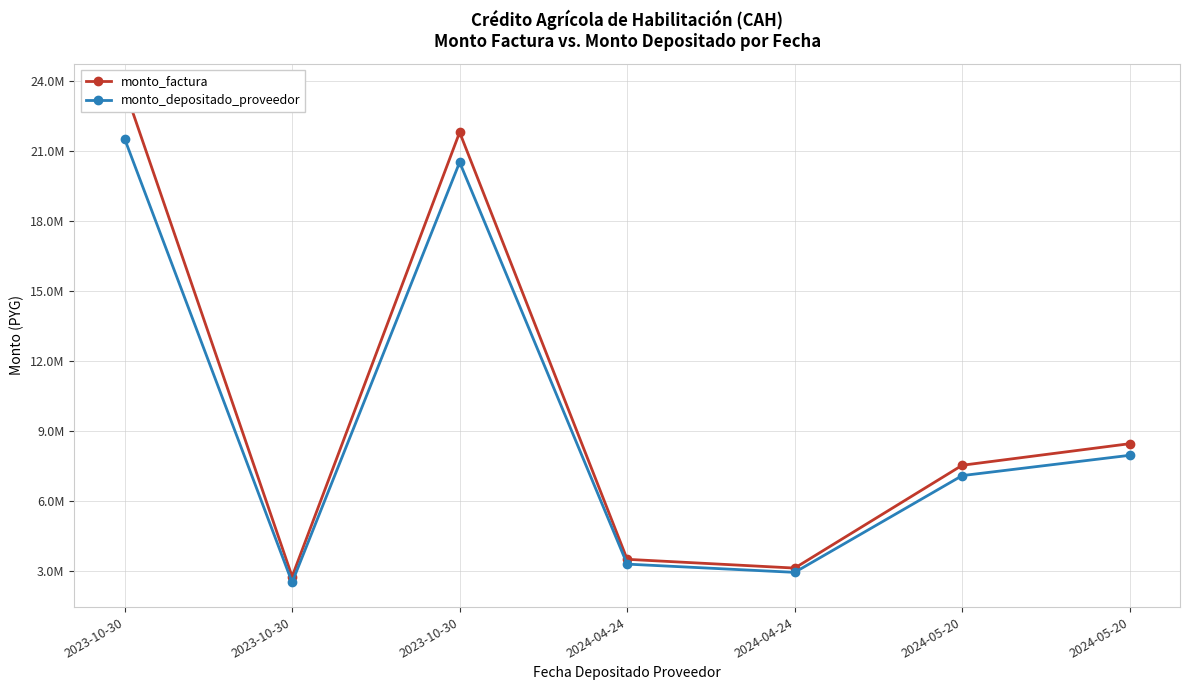

How many data points does each series have?

7